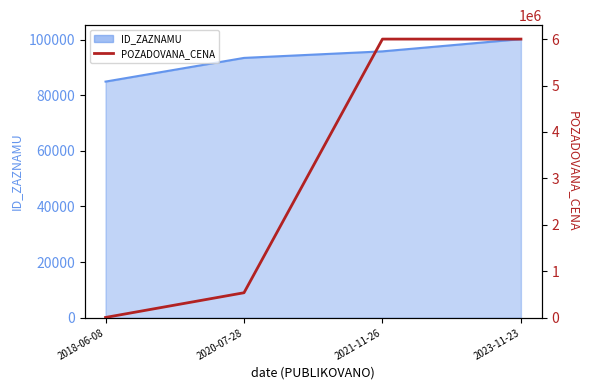

Is it true that the value at 2020-07-28 is 232968?

False